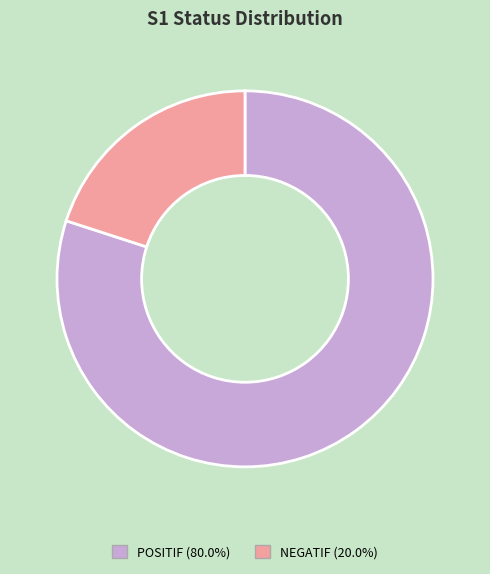

Which slice is the smallest?

NEGATIF